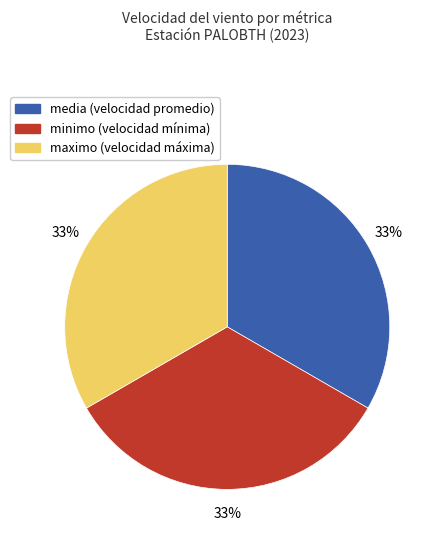

Do maximo (velocidad máxima) and minimo (velocidad mínima) together represent more than half of the pie?

Yes